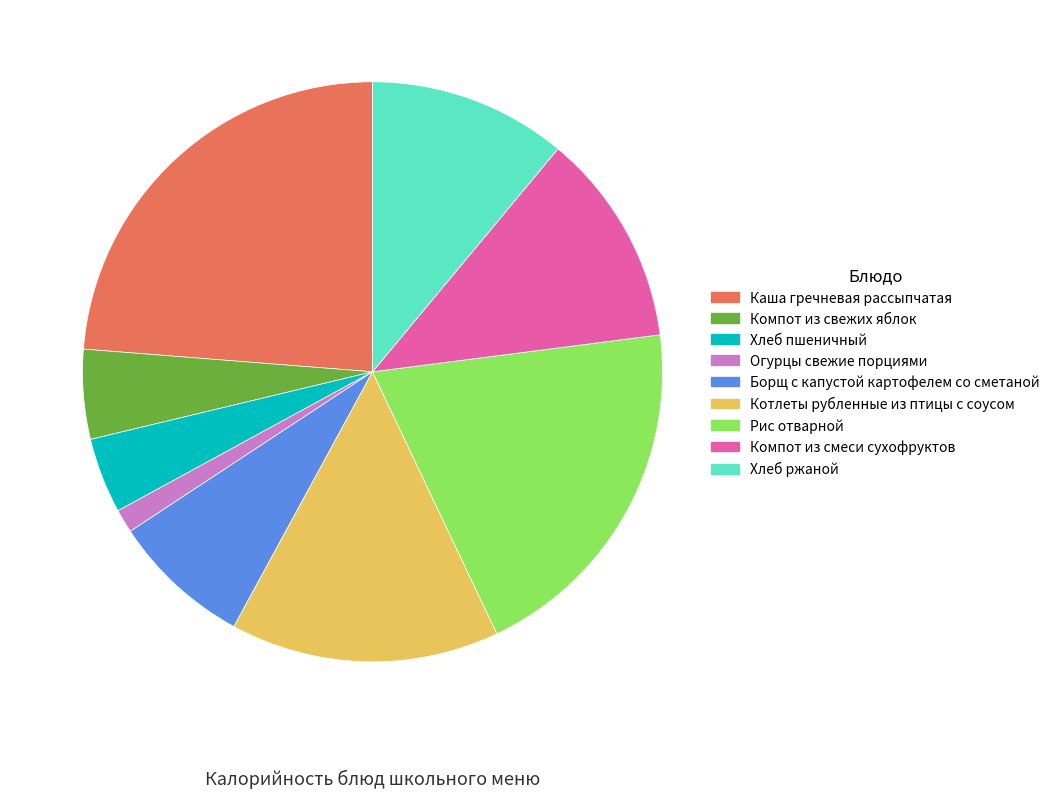

True or false: Хлеб пшеничный accounts for 4% of the total.

True